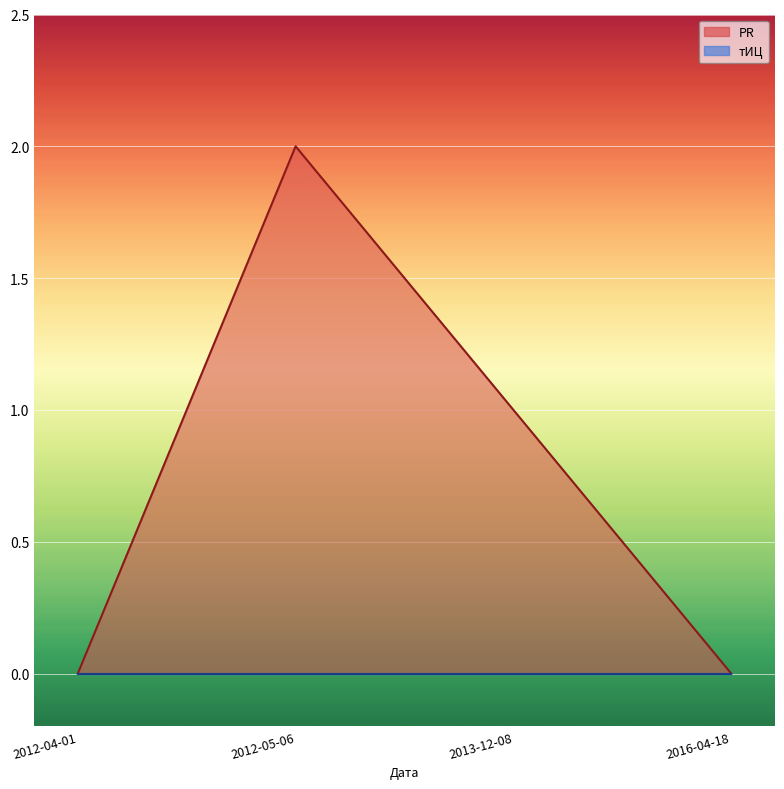

Reading left to right, extract all data points from this chart.

0	2	1	0